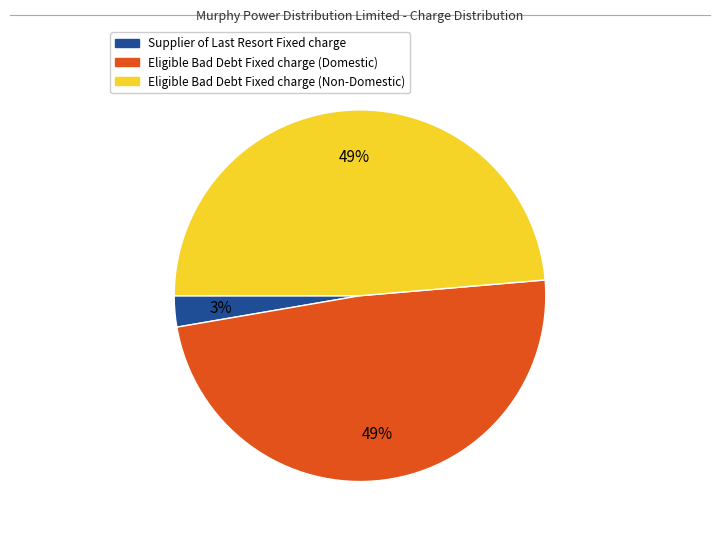

What is the smallest slice in the pie chart?

Supplier of Last Resort Fixed charge